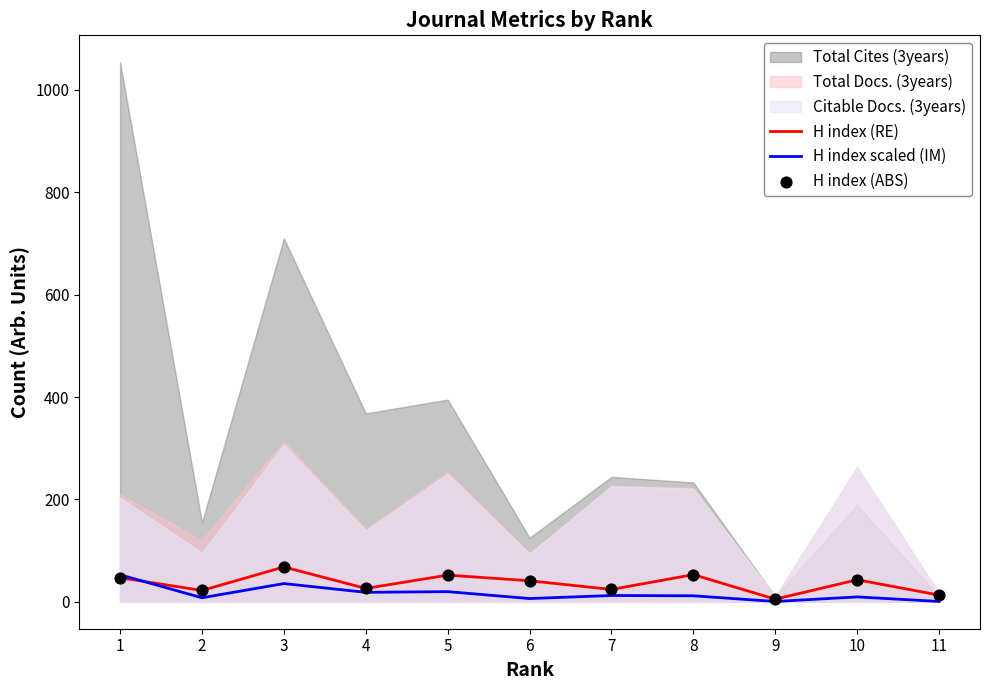

The value of H index (RE) at 5 is 52.0. True or false?

True